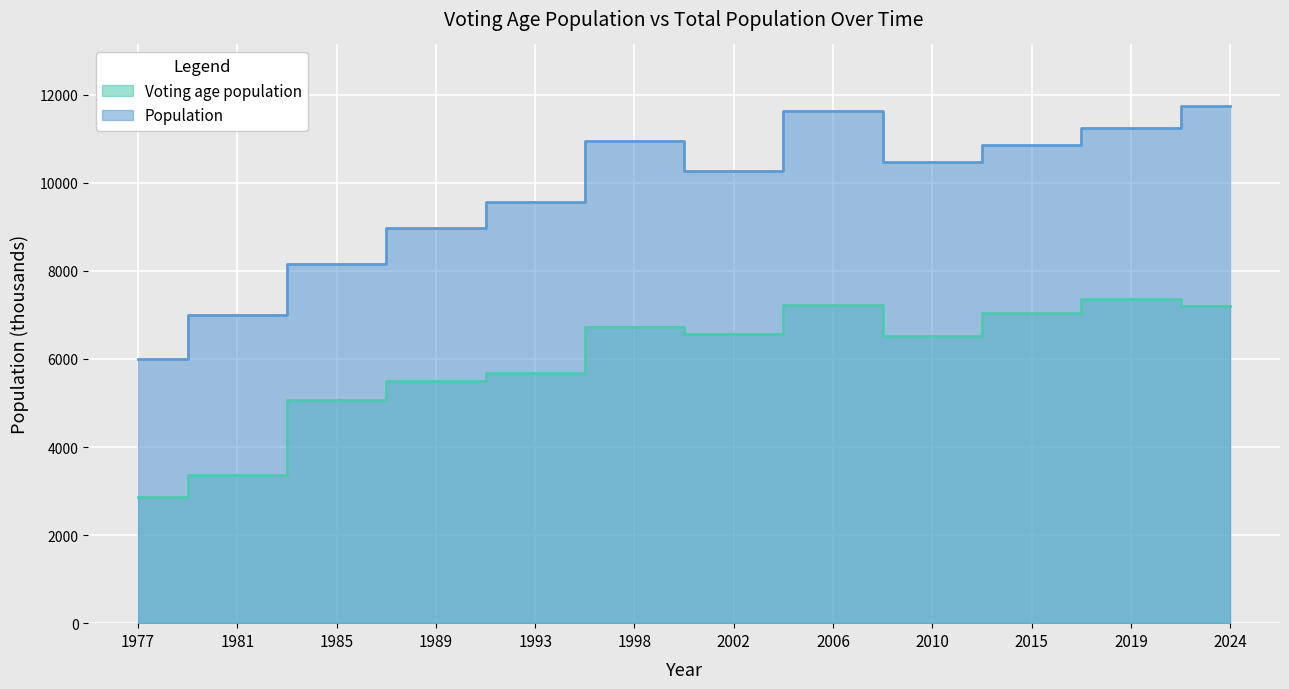

What is the difference between the highest and lowest values at 1985?

3081